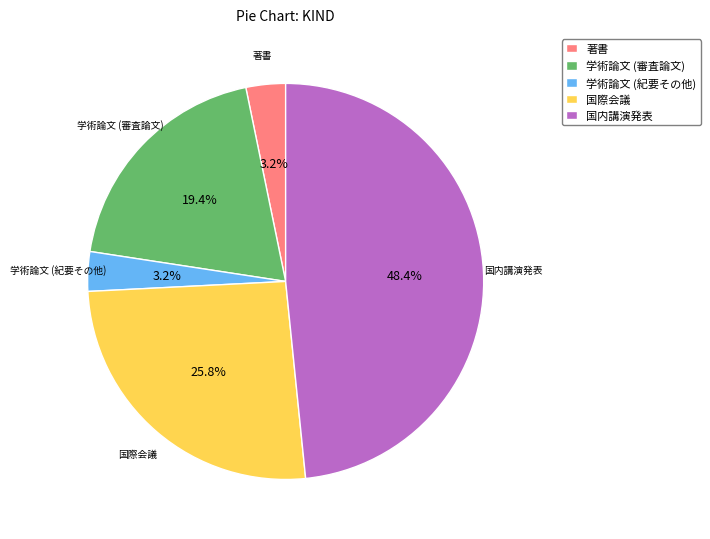

Which has a higher value, 国内講演発表 or 学術論文 (紀要その他)?

国内講演発表